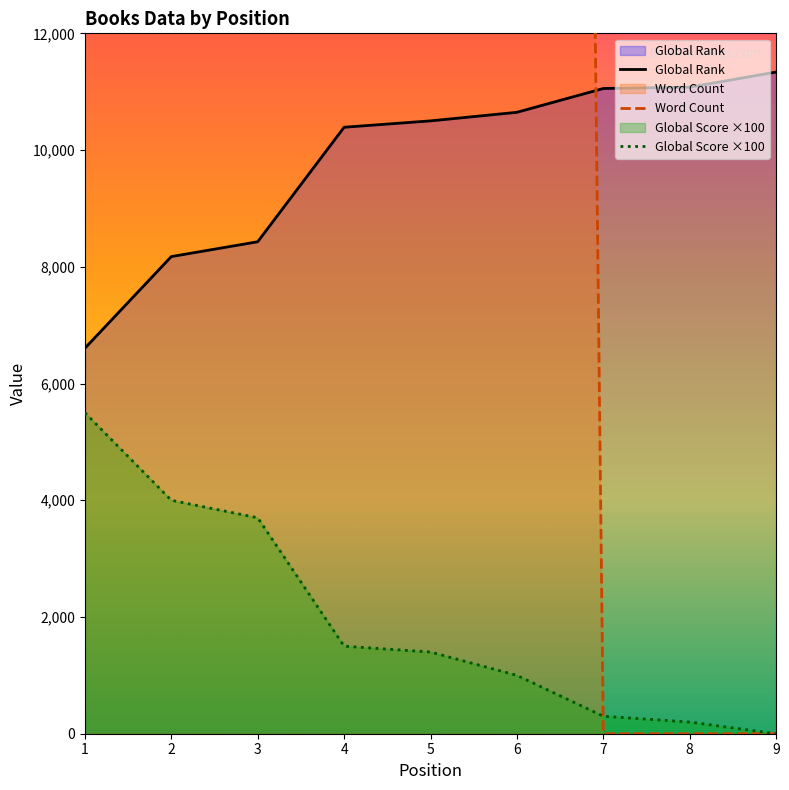

How many times do Word Count and Global Rank cross each other?

1